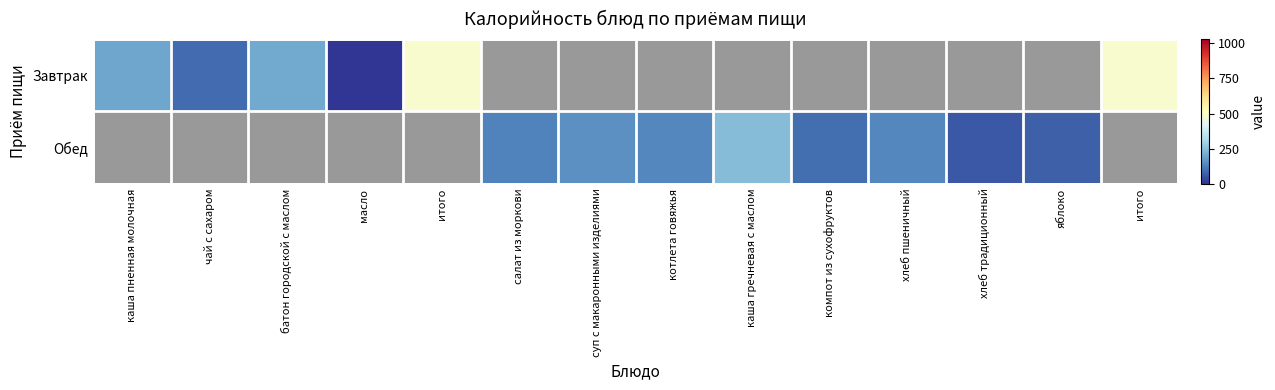

List the series in order of their overall mean, lowest first.

Завтрак, Обед